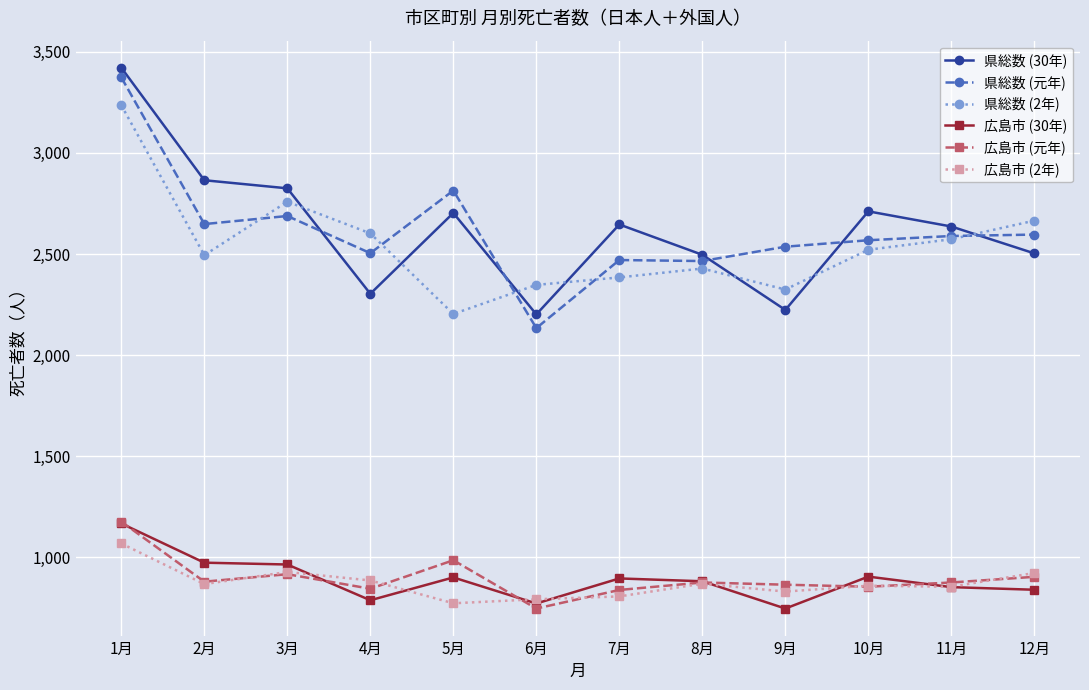

Between 5月 and 10月, which series saw the biggest shift?

県総数 (2年)